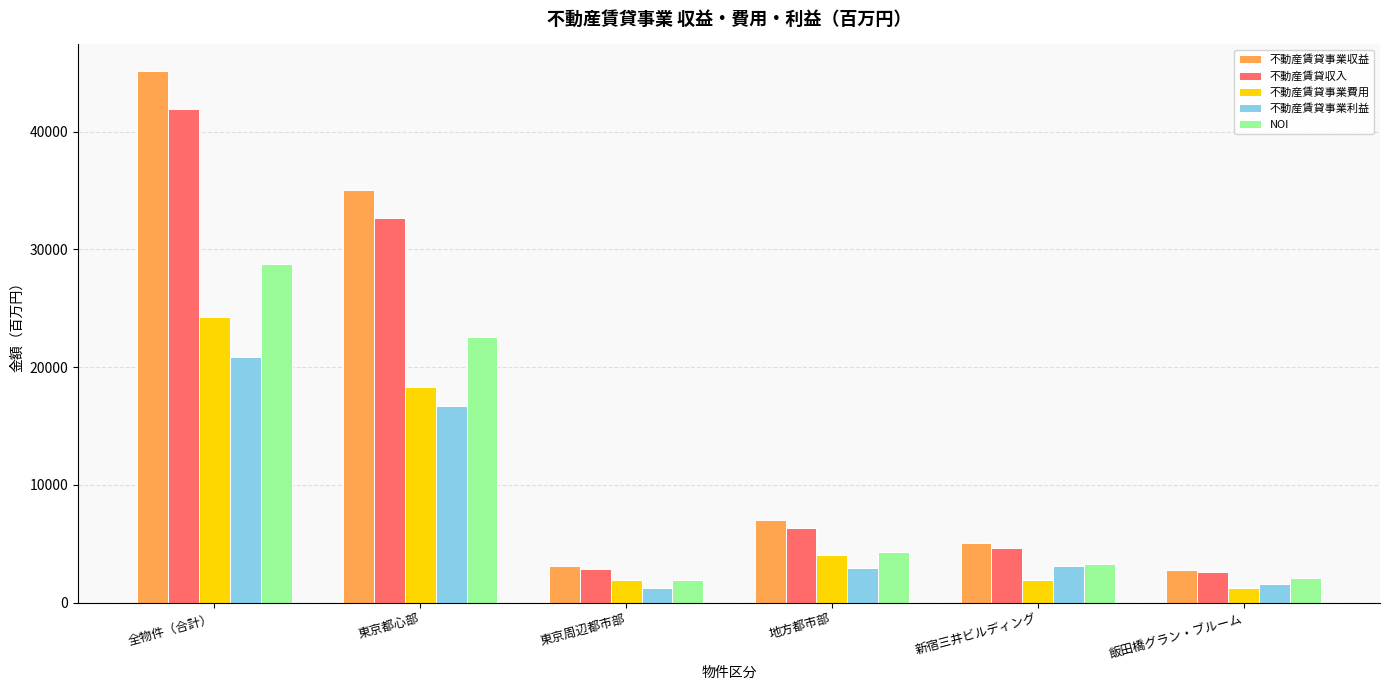

What is the value of the NOI bar at the 5th from the left?

3303